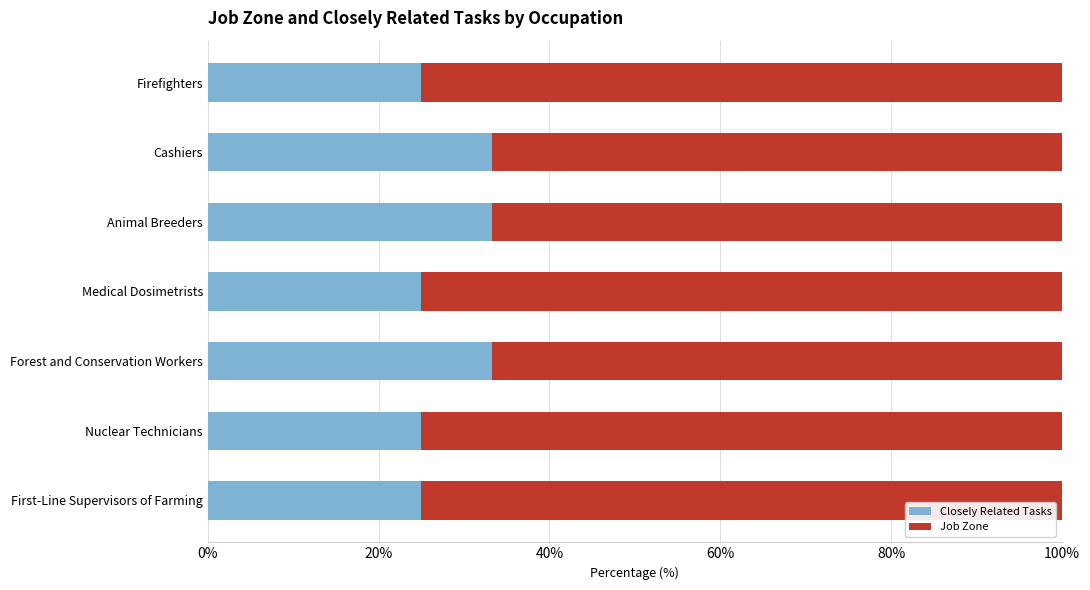

What is the total value across all series at Animal Breeders?

100.0